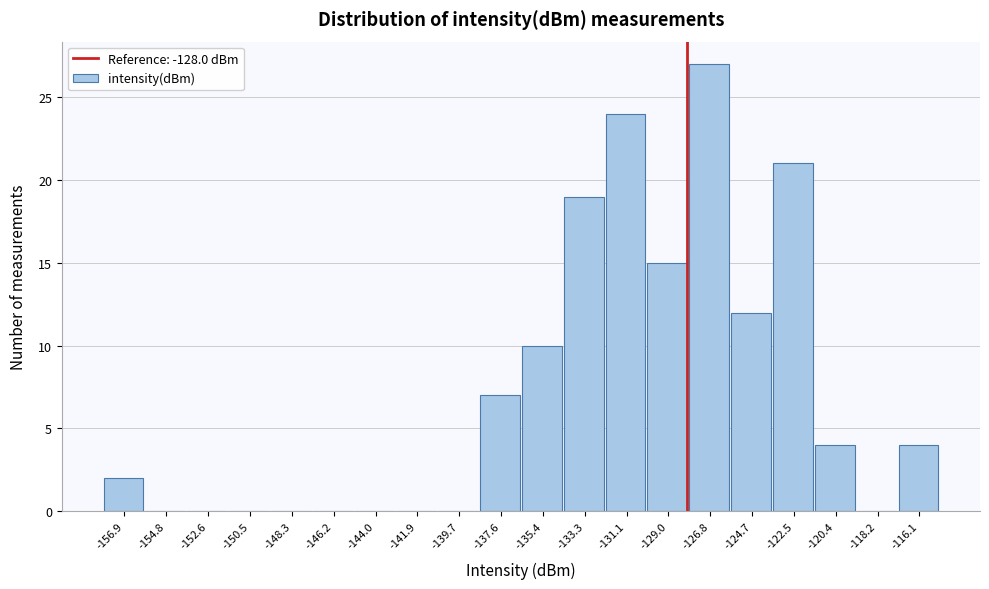

How tall is the bar that spans -138.65 to -136.50 on the x-axis? Neither the bar edges nor the heights are printed on the chart, so give them approximately, as read against the axes.

7